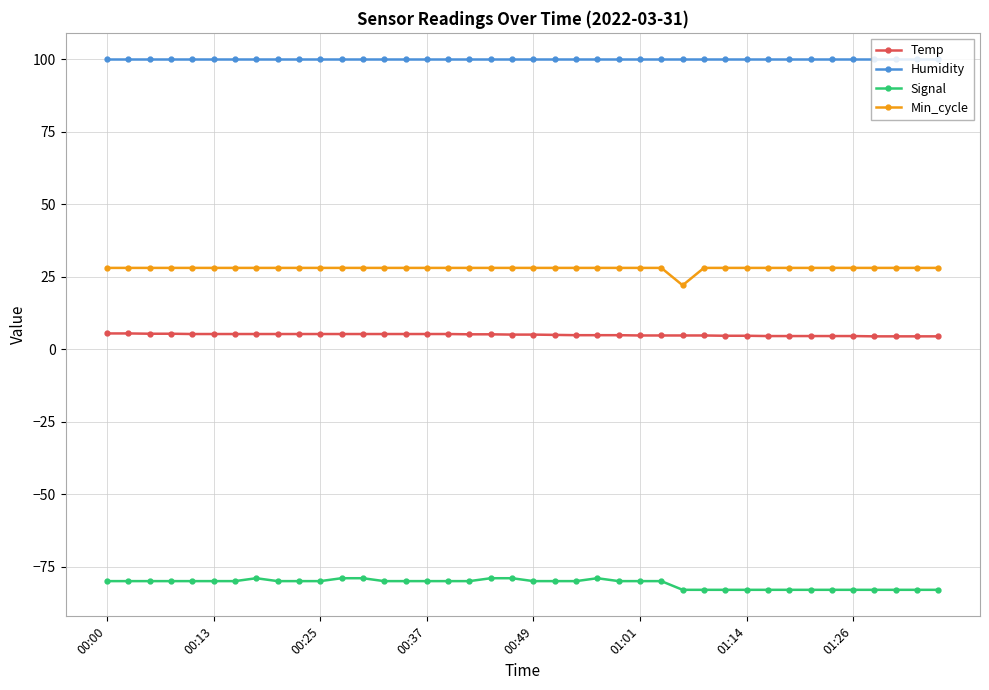

What is the minimum value for Min_cycle?

22.0